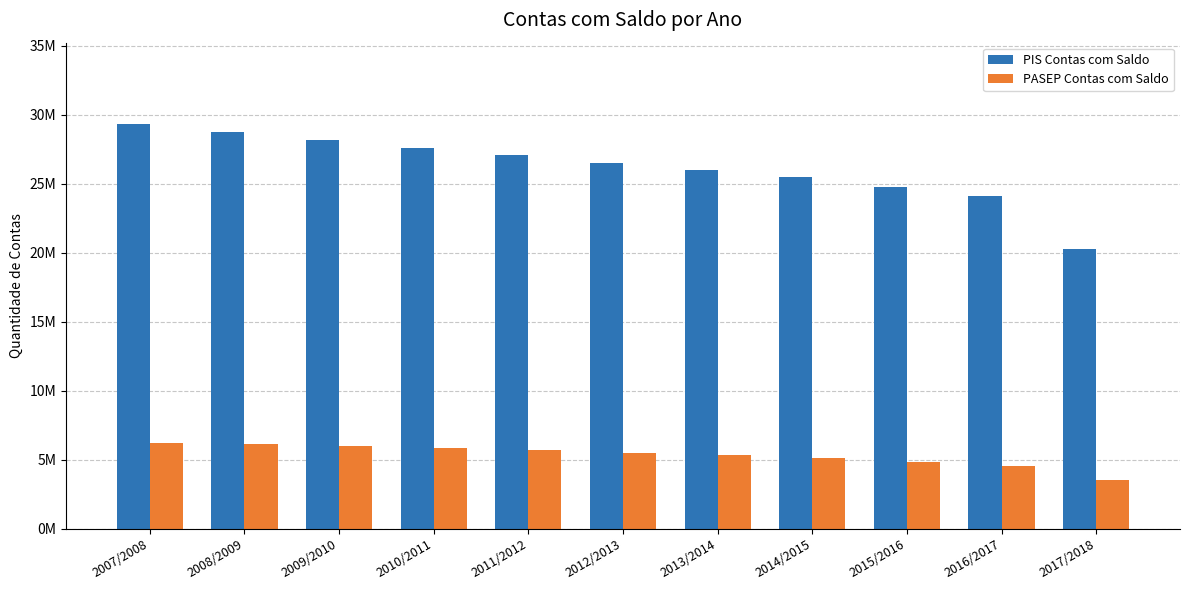

What is the sum of the PIS Contas com Saldo values at 2009/2010 and 2012/2013?

54663966